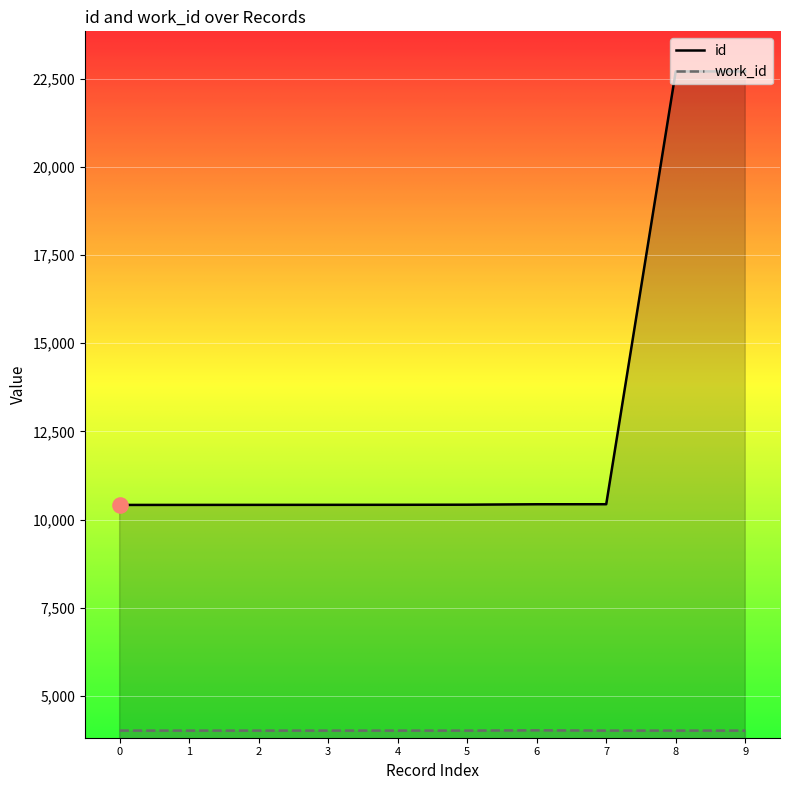

Which series has the largest total across all categories?

id